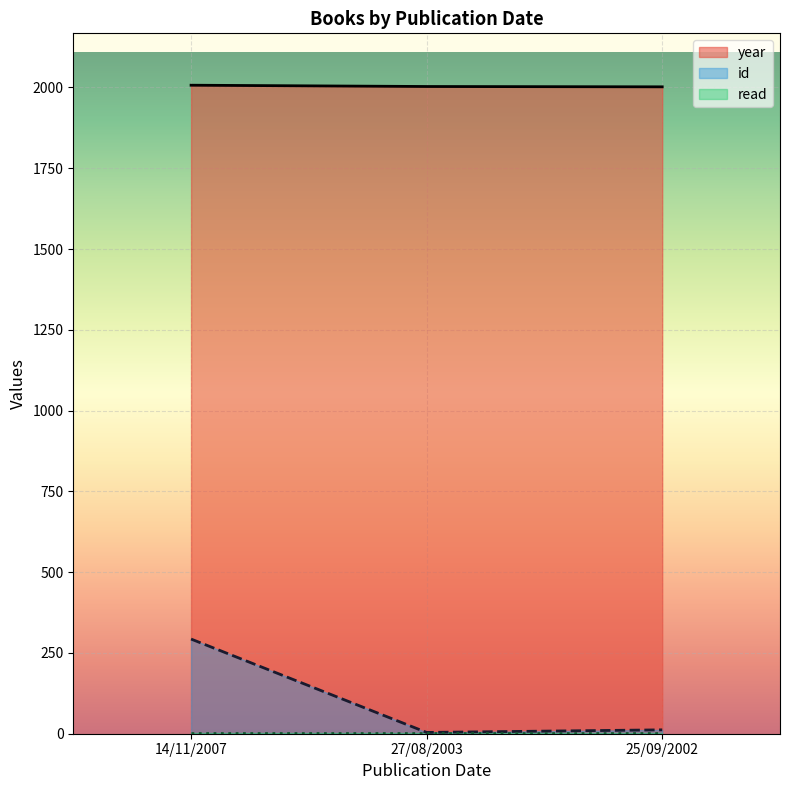

At which category does the chart reach its peak across all series?

14/11/2007